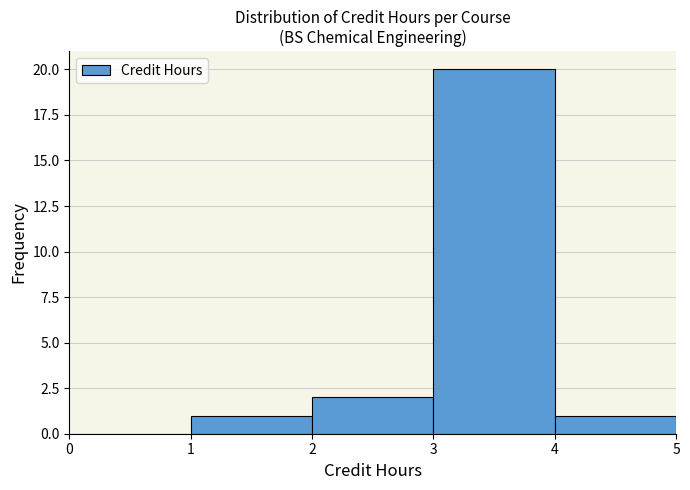

Reading left to right, list every bar in this chart as the range it spans on the x-axis followed by its height. The values are not printed on the chart, so give them approximately, as read against the axis.

0 to 1: 0
1 to 2: 1
2 to 3: 2
3 to 4: 20
4 to 5: 1